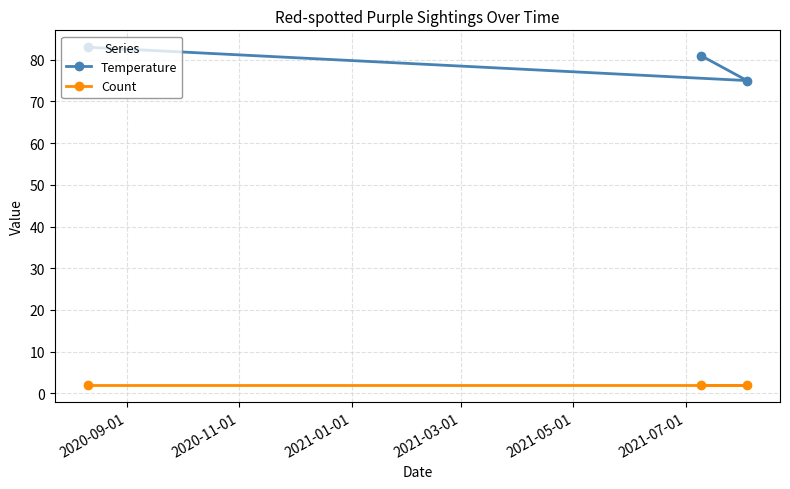

What is the greatest value displayed?

83